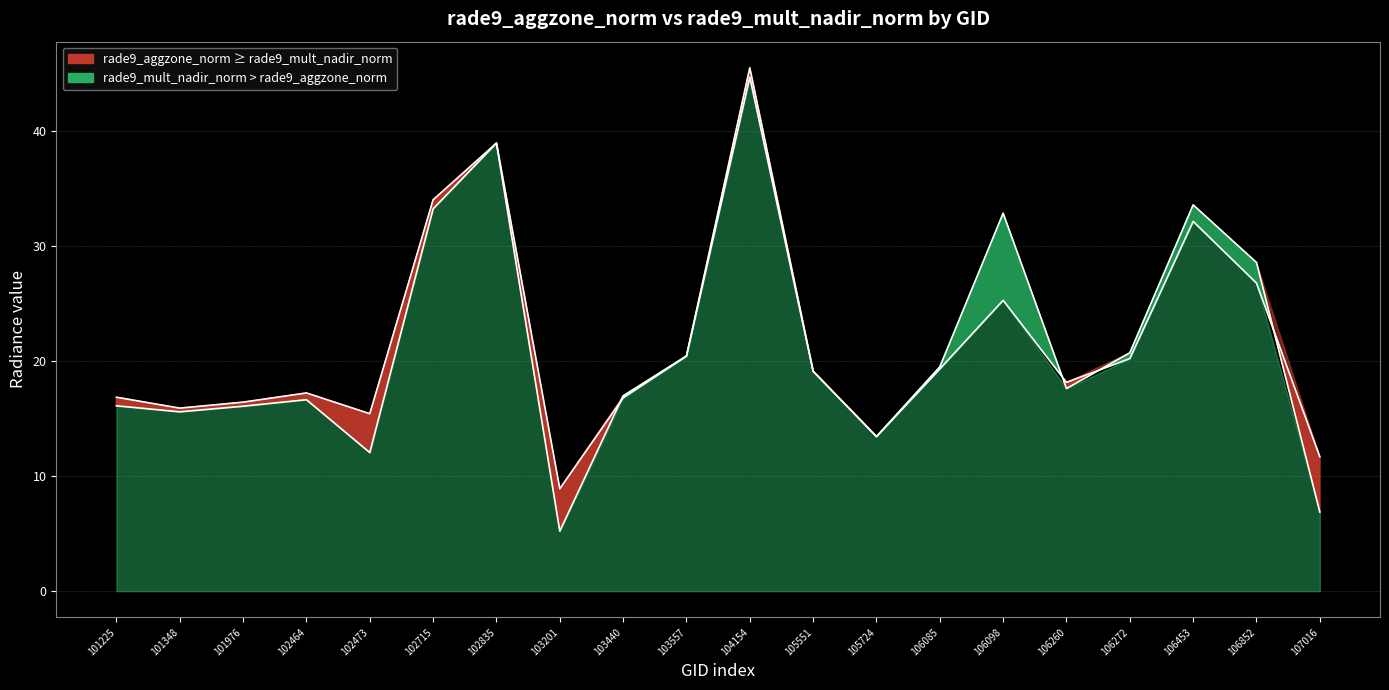

Which has a higher value, 103201 or 104154?

104154